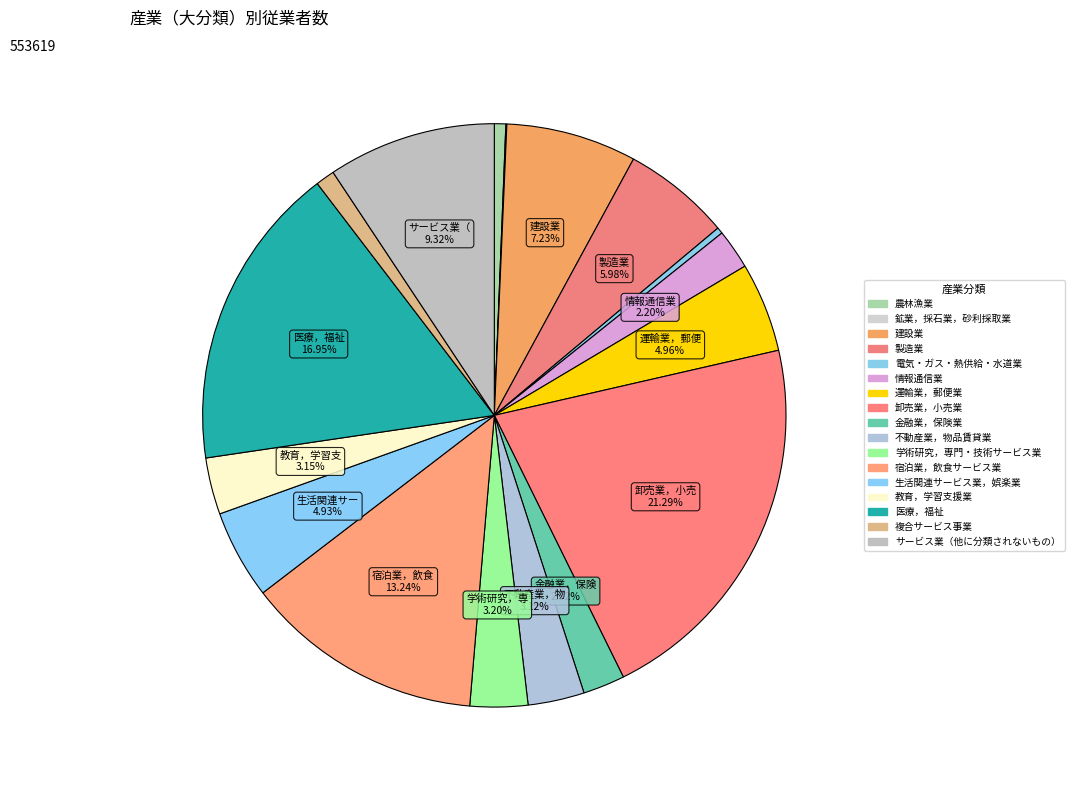

How many slices are in this pie chart?

17